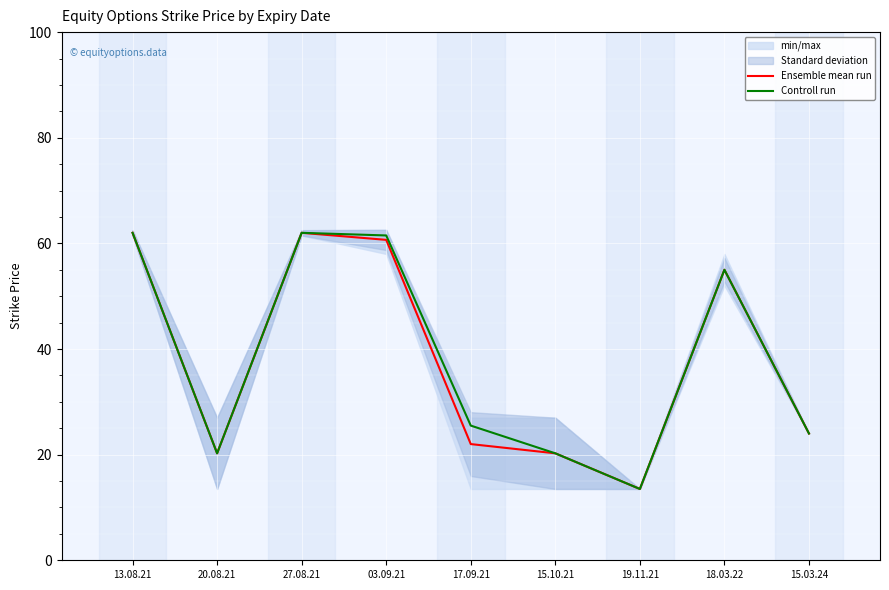

True or false: Controll run has a value of 24.0 at 15.03.24.

True